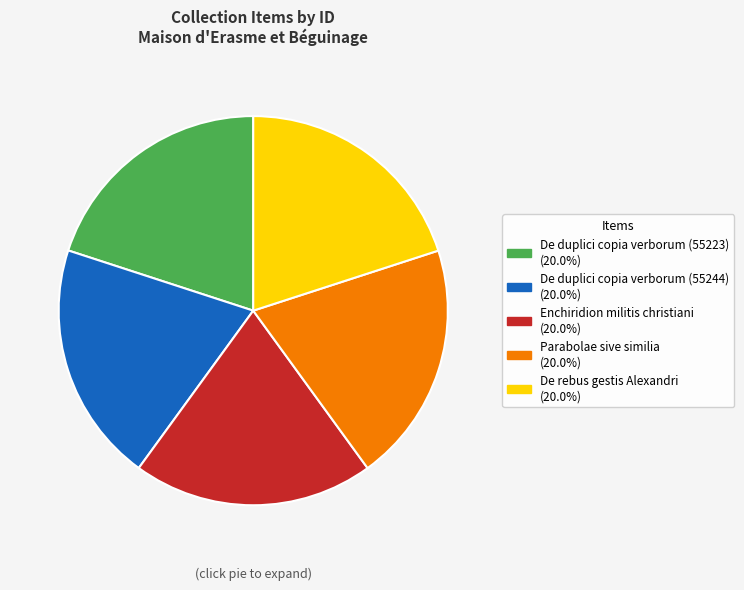

Approximately how many times larger is the value at Parabolae sive similia compared to De rebus gestis Alexandri?

1.0